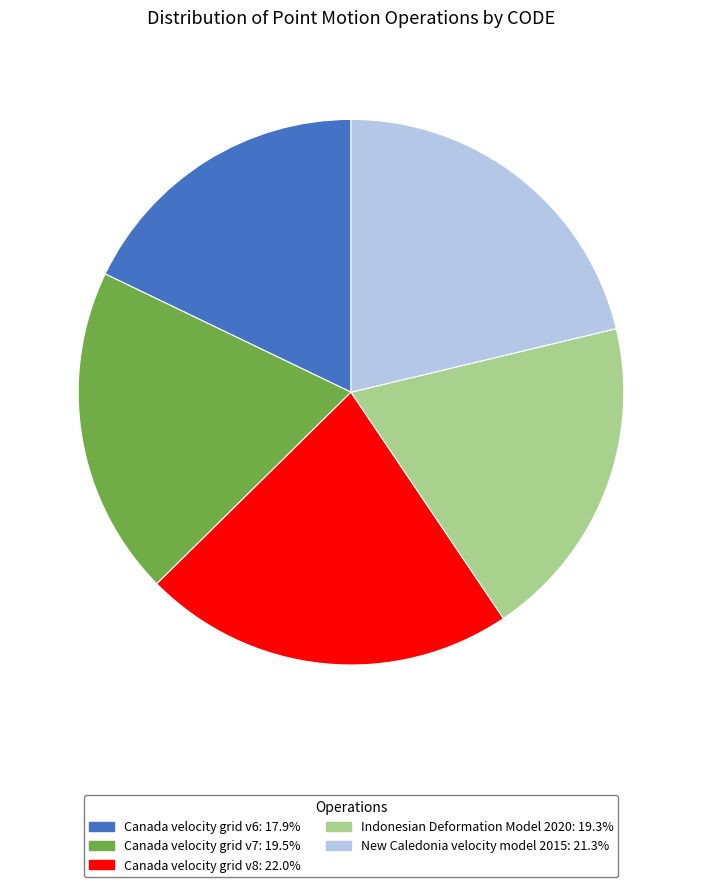

Is it true that Canada velocity grid v8 is 7% of the pie?

False